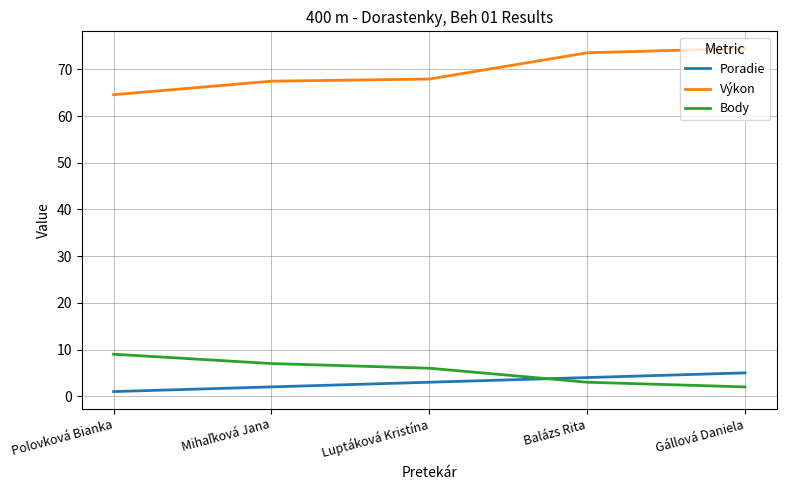

What is the minimum value for Poradie?

1.0